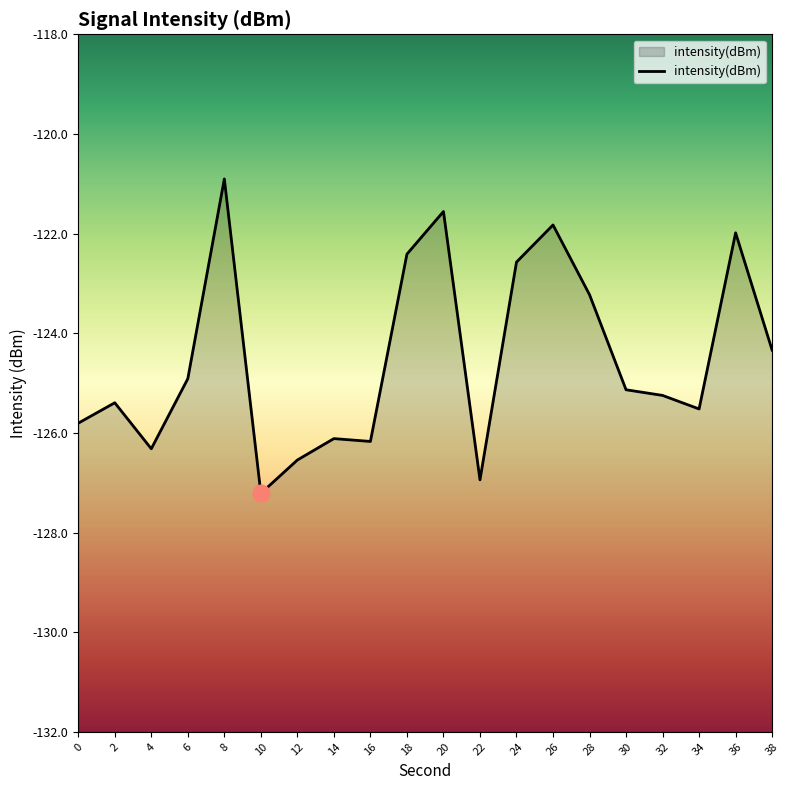

What is the average value?

-124.5